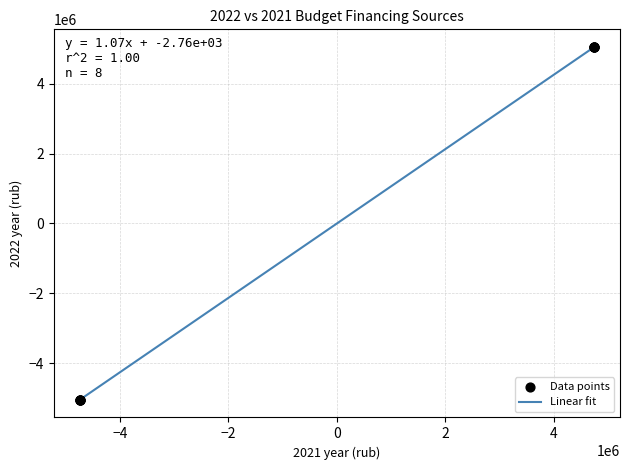

What is the difference between the maximum and minimum values?

10109508.0